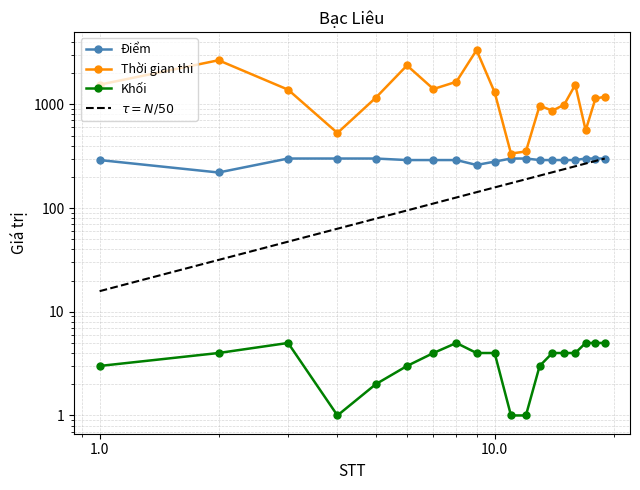

What is the greatest value displayed?

3330.0